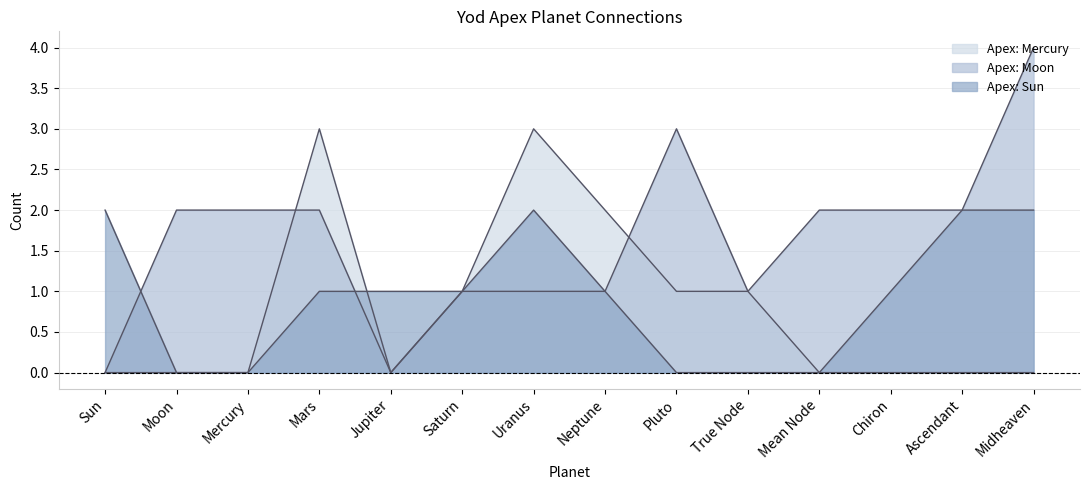

Which series has the largest total across all categories?

Apex: Moon